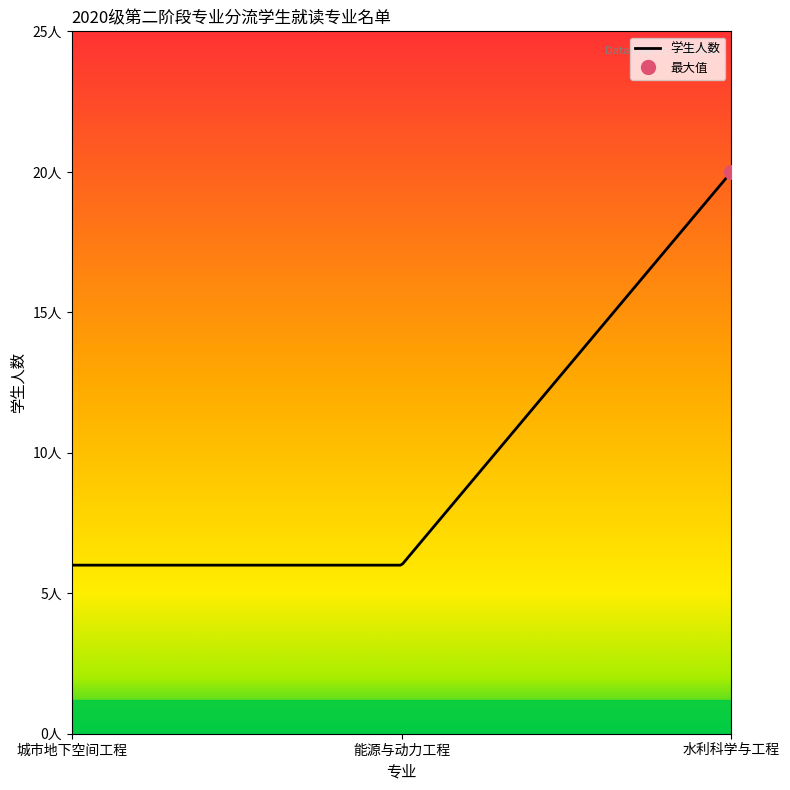

What is the sum of the values at 能源与动力工程 and 城市地下空间工程?

12